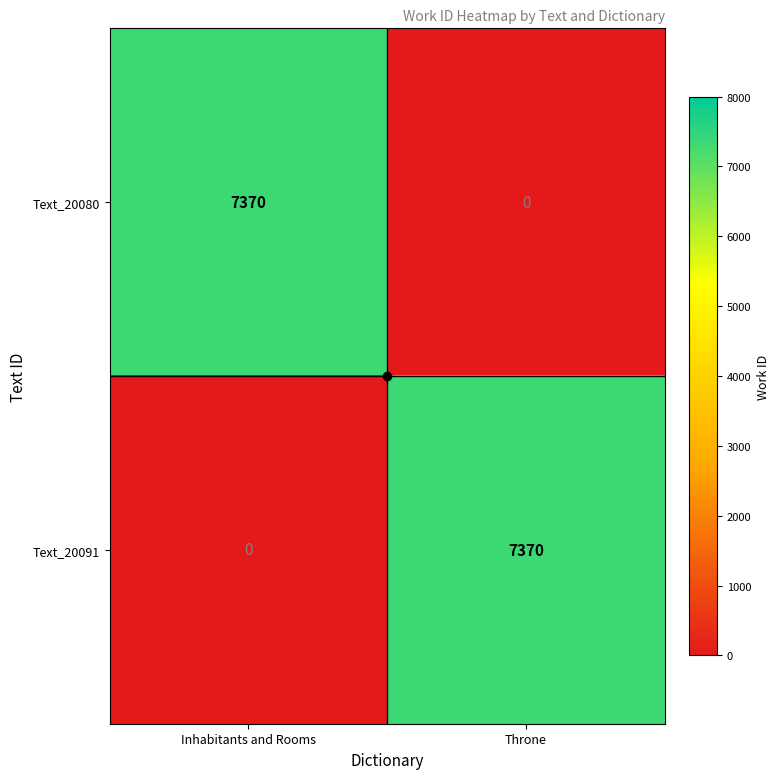

List the labels in order of Text_20080 value, smallest first.

Throne, Inhabitants and Rooms